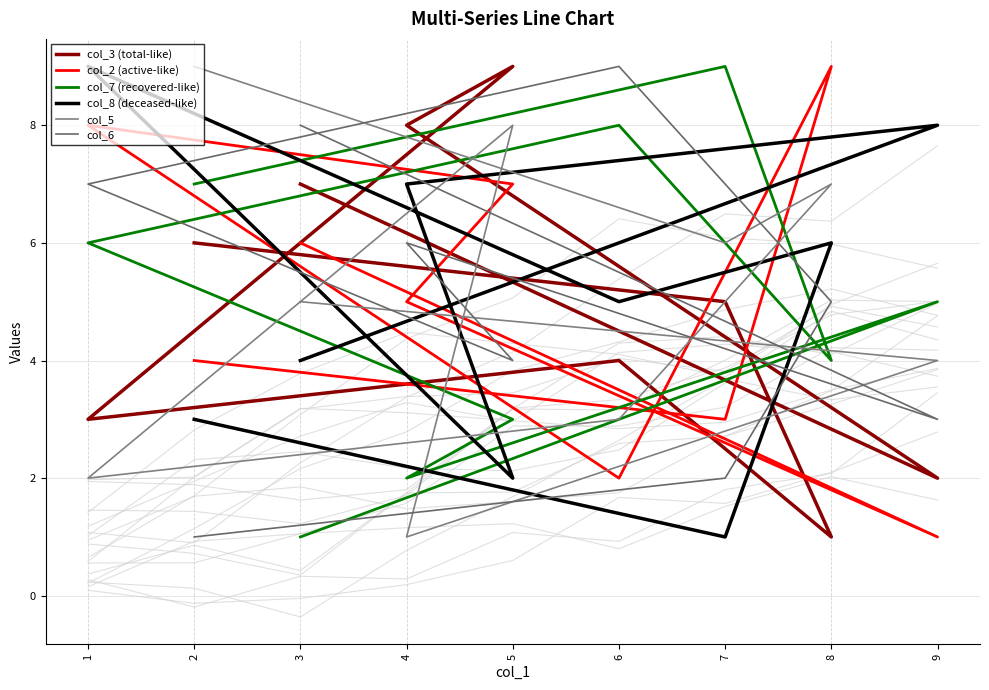

What is the value of the col_5 point at the 9th from the left?

5